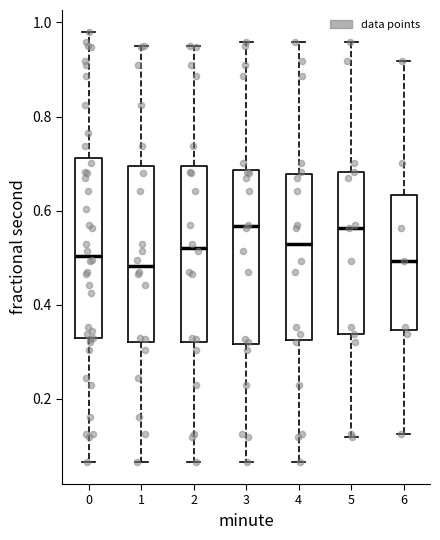

Reading left to right, transcribe this box plot: for each box, give where its median line is, the range the box spans, and where its two whiskers end, as read against the y-axis. The values are not printed on the chart, so give them approximately, as read against the axis.

0: median 0.50, box 0.32 to 0.72, whiskers 0.06 to 0.98
1: median 0.48, box 0.32 to 0.70, whiskers 0.06 to 0.94
2: median 0.52, box 0.32 to 0.70, whiskers 0.06 to 0.94
3: median 0.56, box 0.32 to 0.68, whiskers 0.06 to 0.96
4: median 0.52, box 0.32 to 0.68, whiskers 0.06 to 0.96
5: median 0.56, box 0.34 to 0.68, whiskers 0.12 to 0.96
6: median 0.50, box 0.34 to 0.64, whiskers 0.12 to 0.92